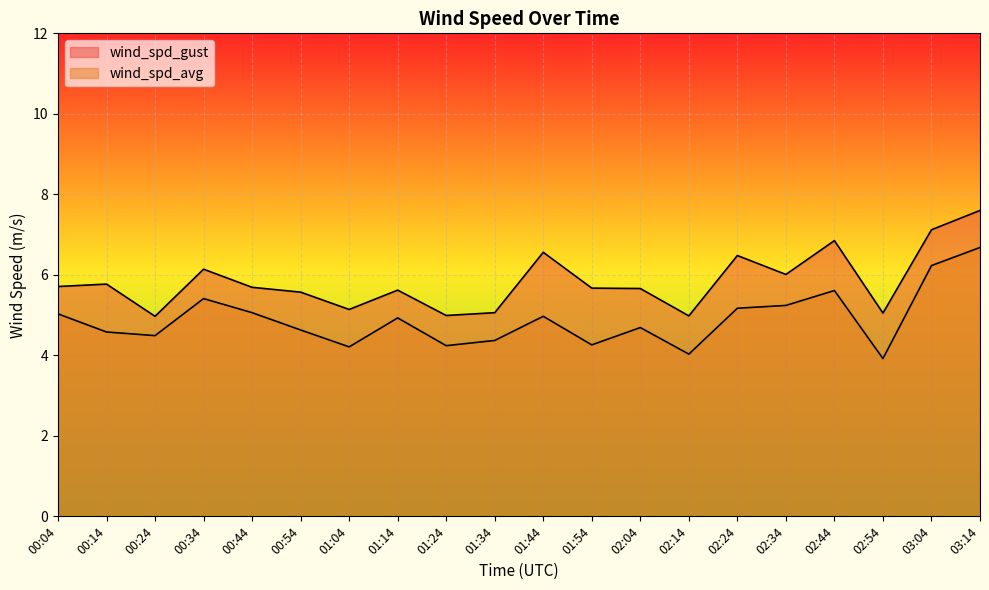

Which series has the largest total across all categories?

wind_spd_gust